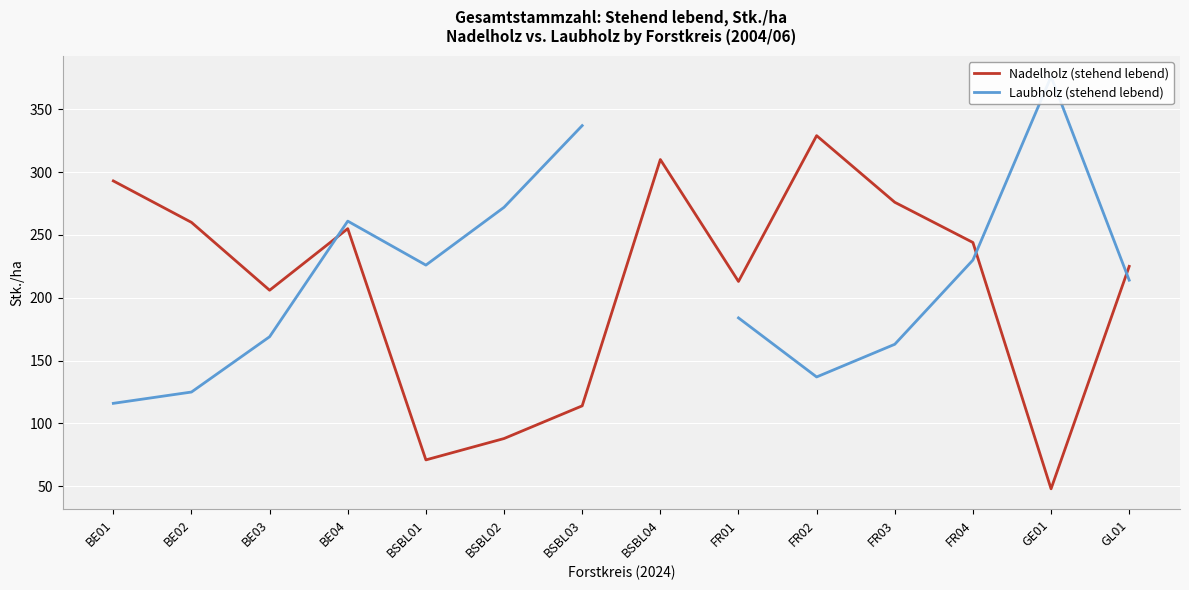

What is the difference between the highest and lowest values at BSBL03?

223.0